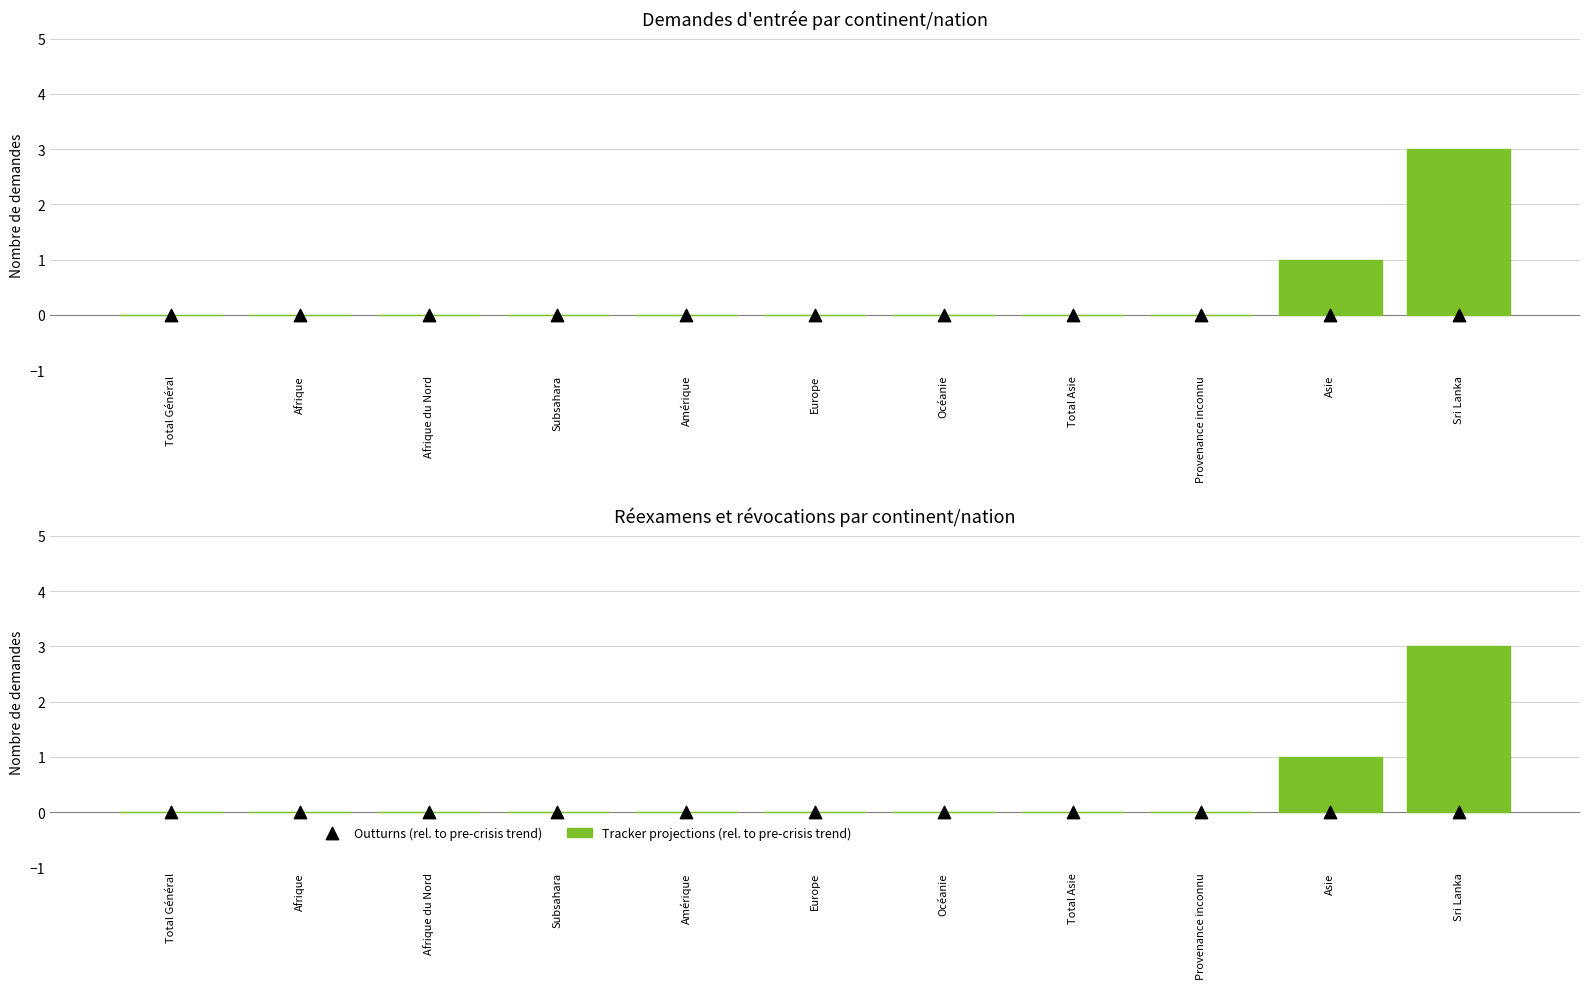

At which category is the sum across all series the highest?

Sri Lanka